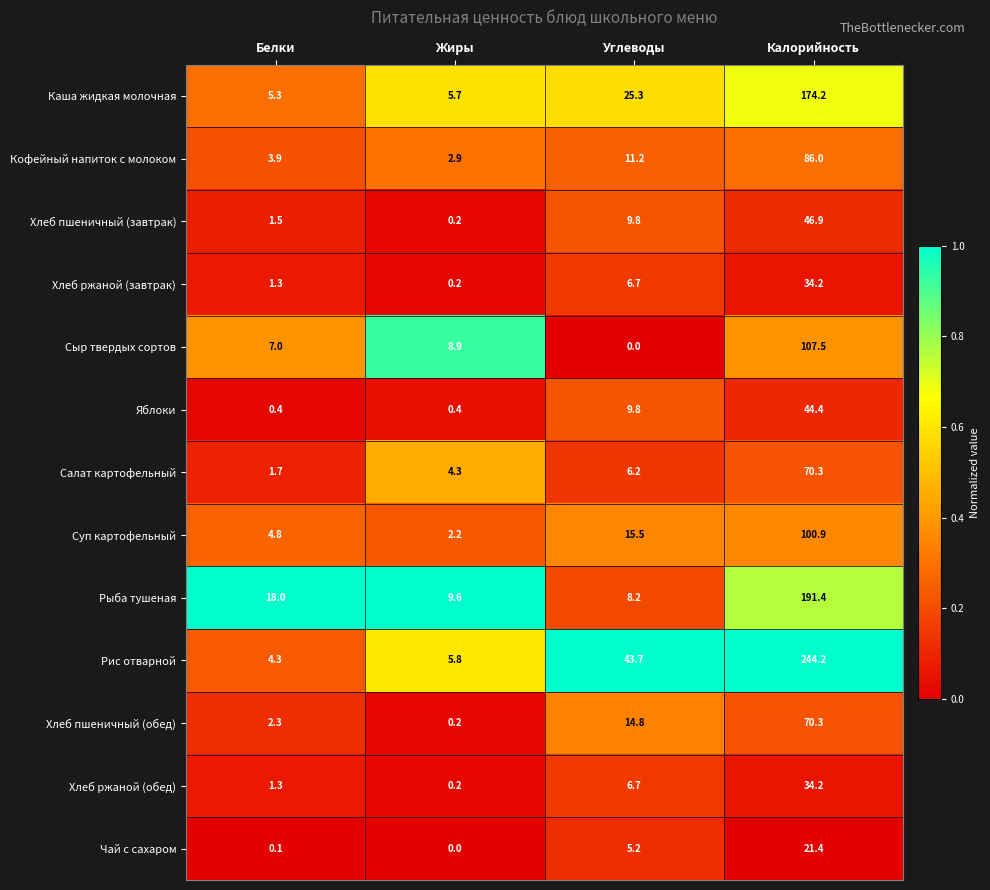

Which category has the highest value in the Кофейный напиток с молоком series?

Калорийность